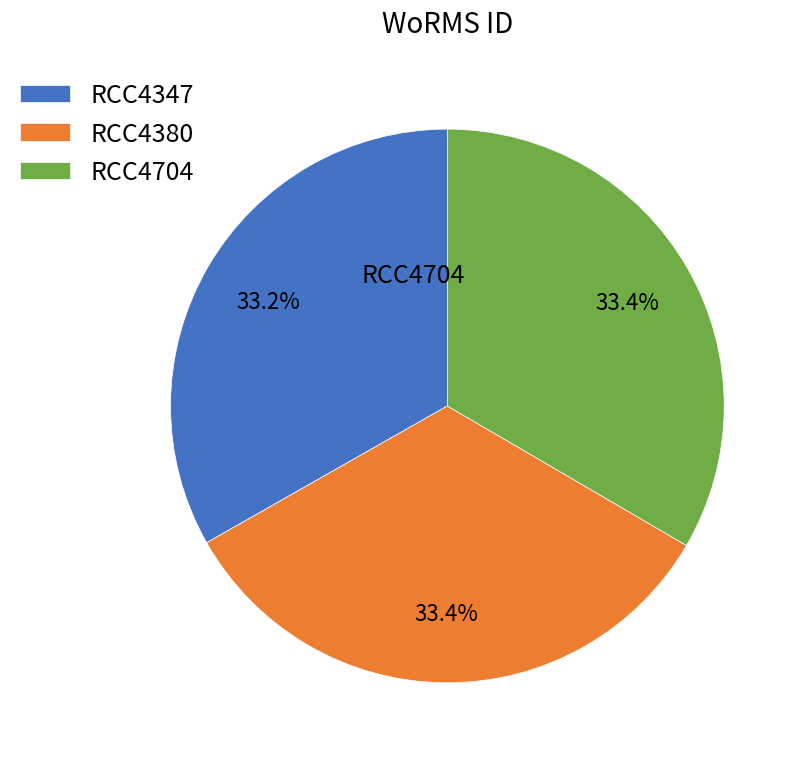

To the nearest percent, what portion does RCC4347 represent?

33%